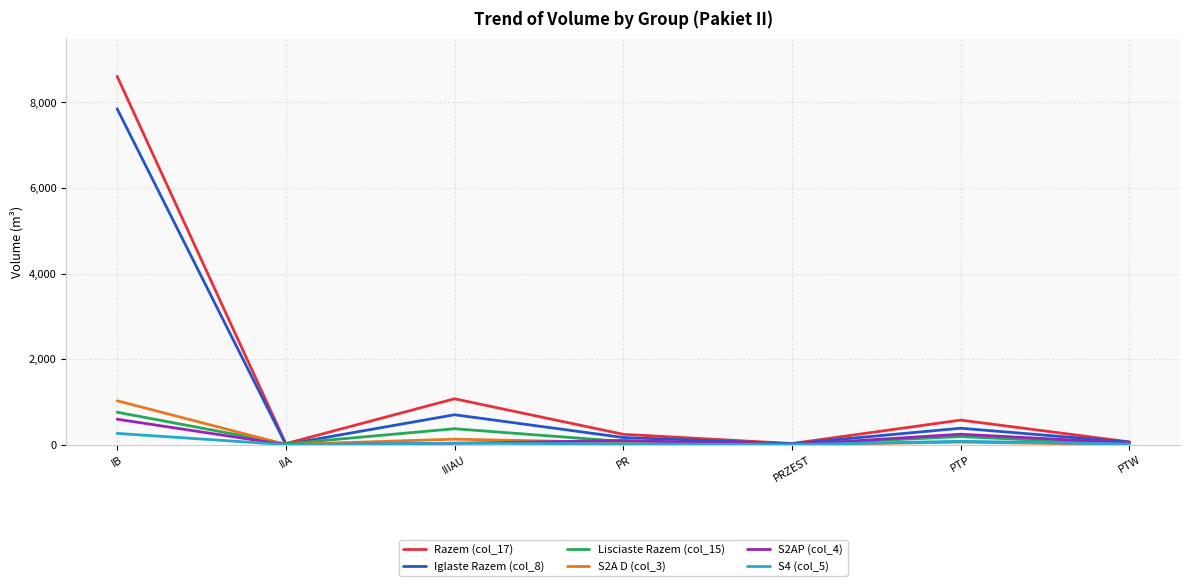

At which category does Lisciaste Razem (col_15) reach its first local valley?

IIA